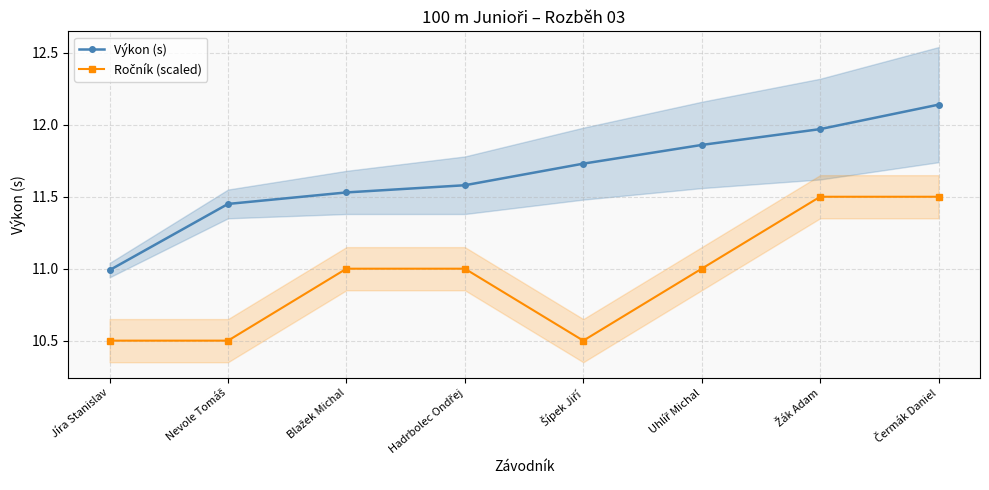

Reading left to right, extract all data points from this chart.

Výkon (s): 11.0	11.4	11.5	11.6	11.7	11.9	12.0	12.1
Ročník (scaled): 10.5	10.5	11.0	11.0	10.5	11.0	11.5	11.5